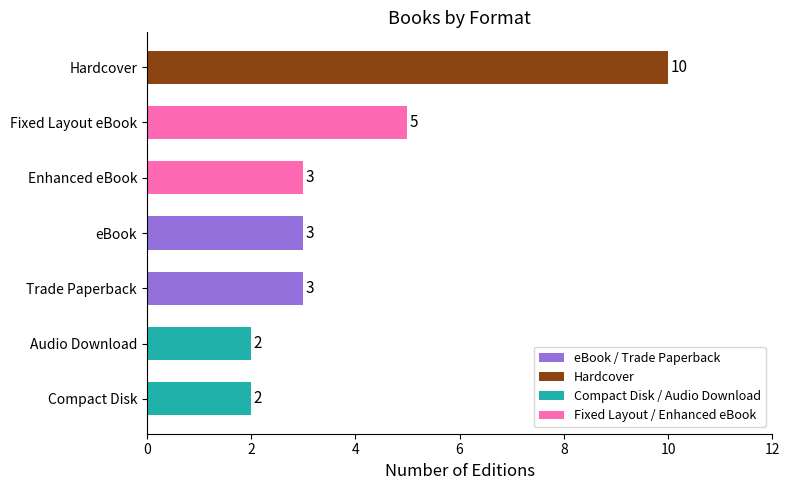

How many categories are shown in the chart?

7